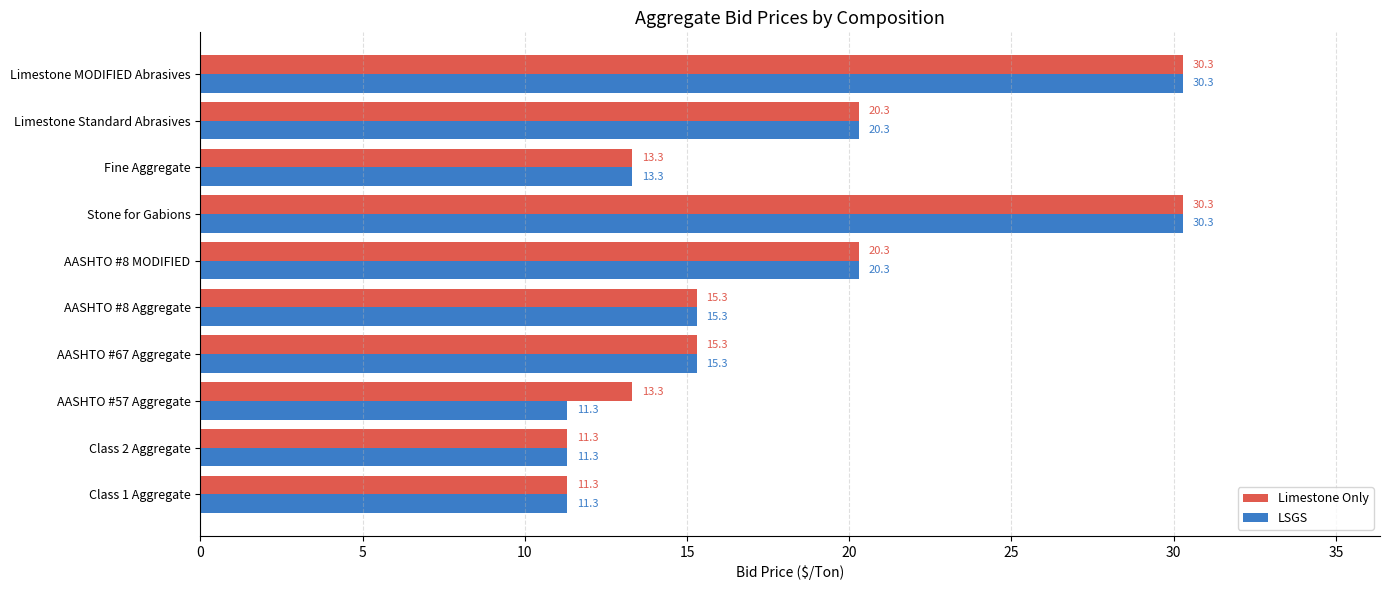

What is the difference between the maximum and minimum values in the LSGS series?

19.0